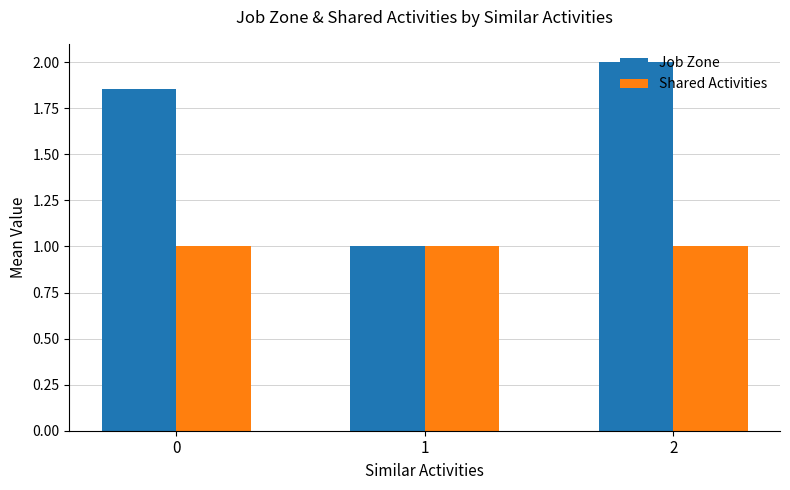

List the series in order of their peak value, highest first.

Job Zone, Shared Activities